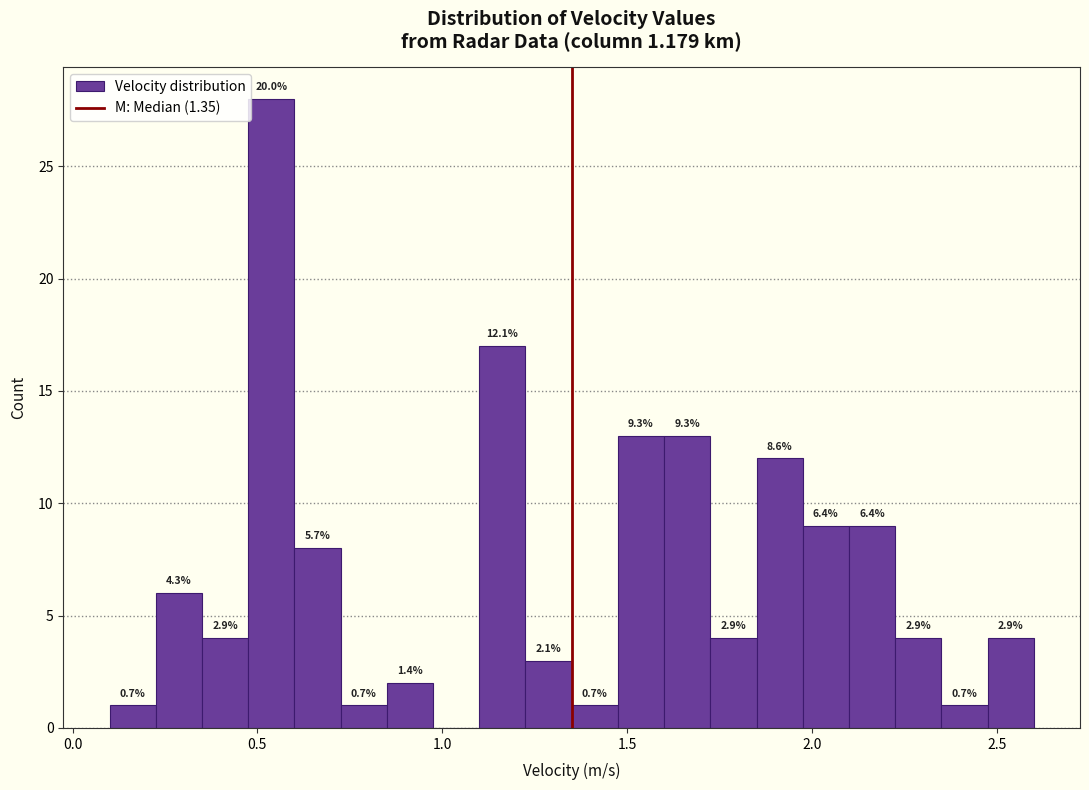

Around what value on the x-axis is the tallest bar? Give the approximate position of its centre, as read against the axis.

0.55